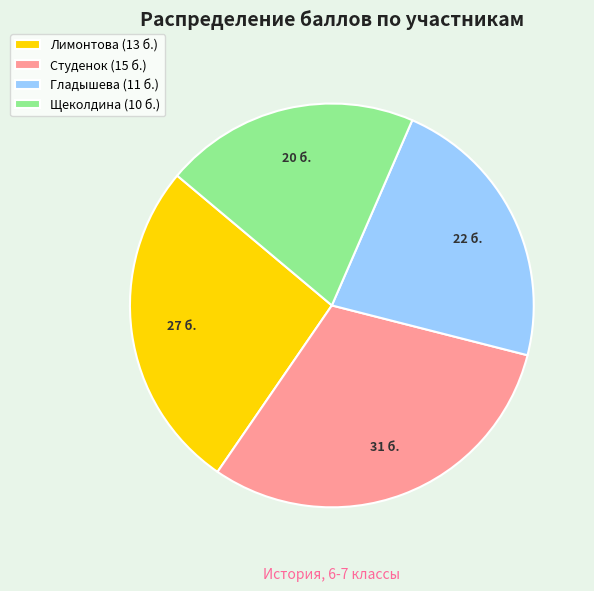

What is the ratio of the value at Щеколдина (10 б.) to the value at Гладышева (11 б.)?

0.9